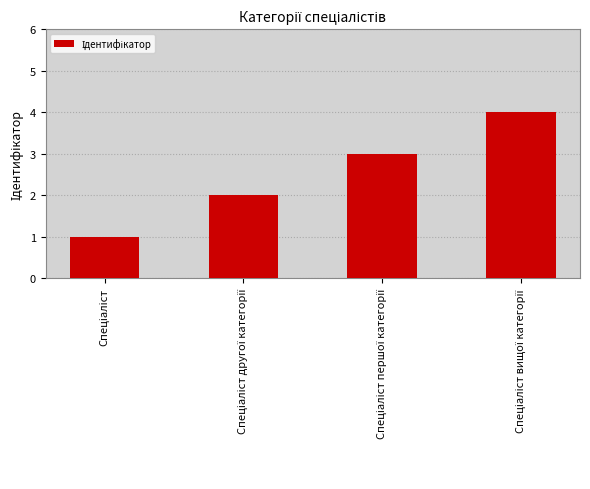

What is the difference between the maximum and minimum values?

3